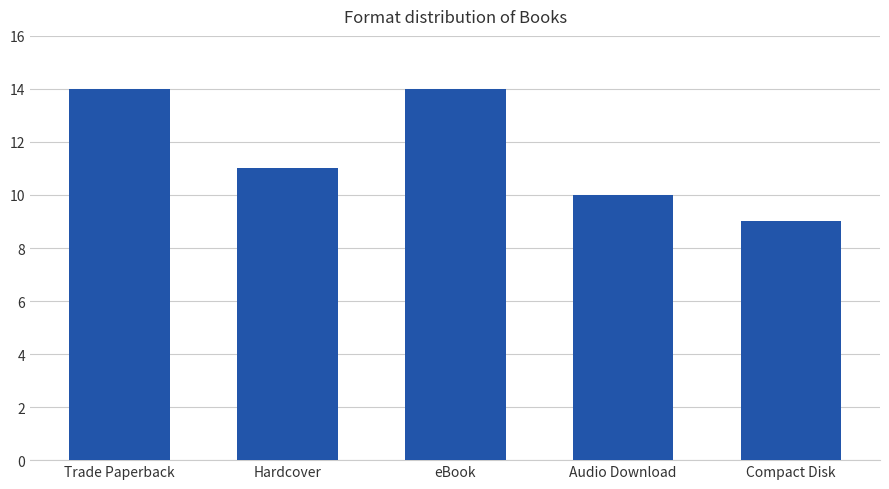

How many data points are less than 11?

2